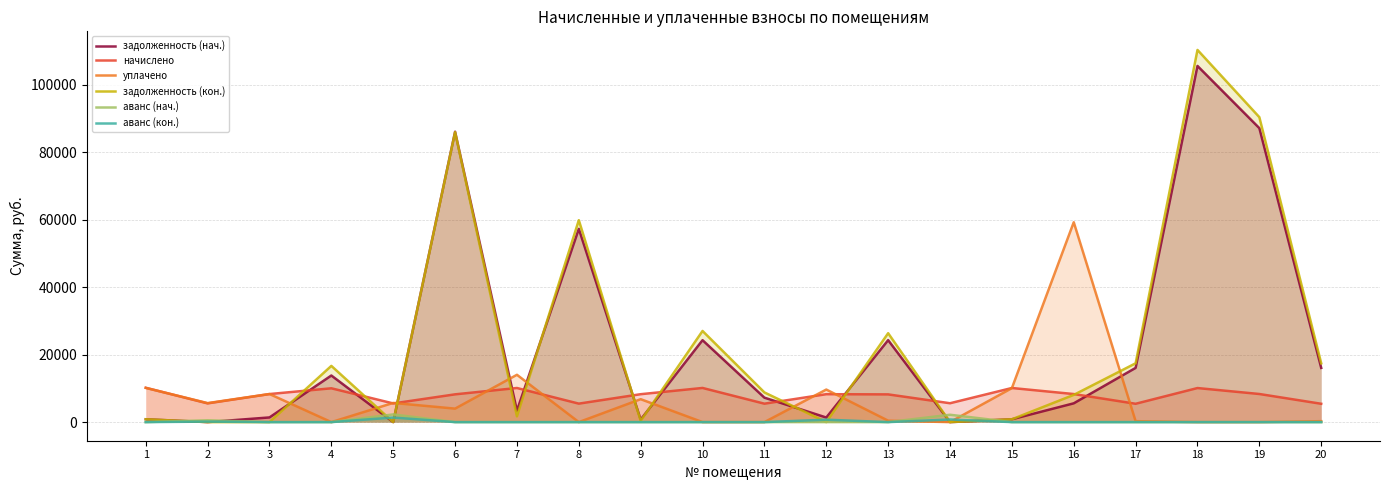

List the labels in order of начислено value, largest first.

1, 10, 7, 15, 18, 4, 19, 3, 16, 9, 12, 6, 13, 14, 2, 5, 8, 11, 17, 20